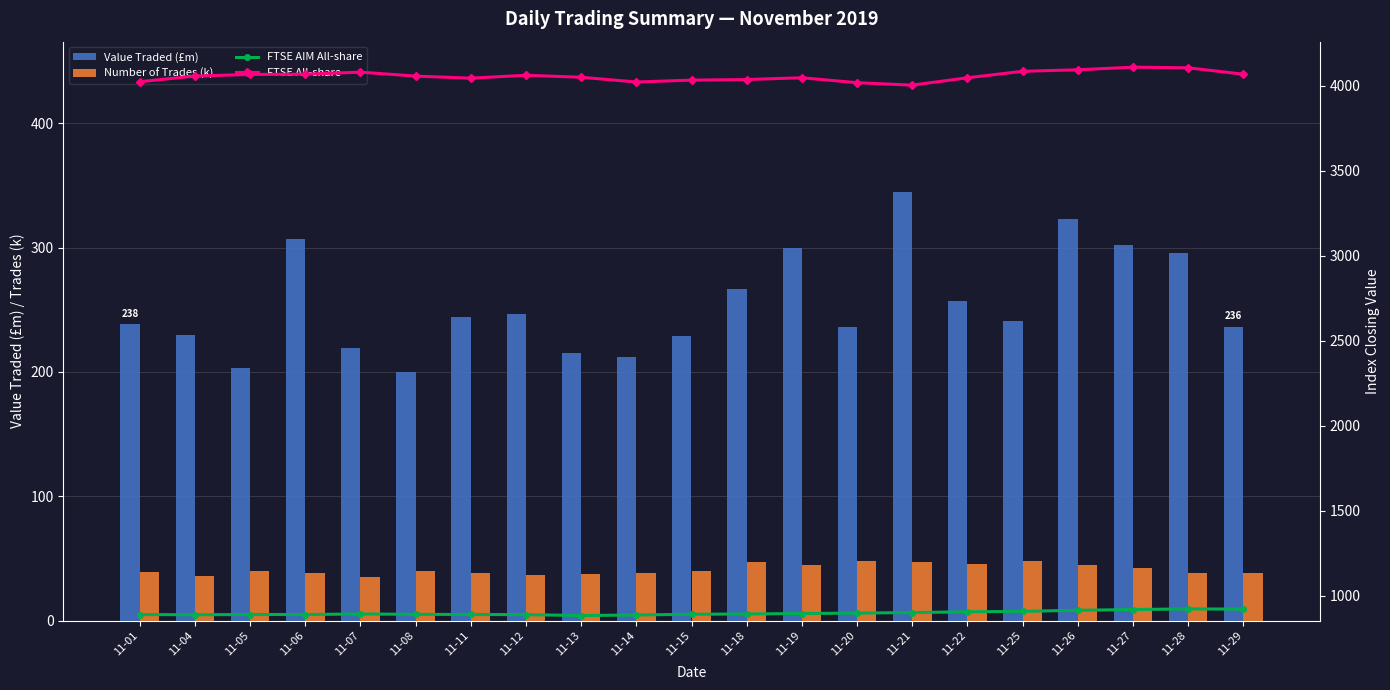

What is the value of the FTSE All-share bar at the 6th from the left?

4055.7